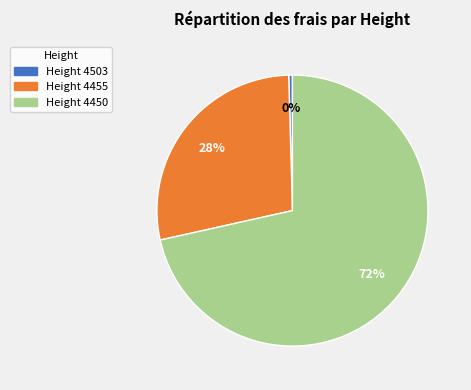

Is there a majority slice in this chart?

Yes